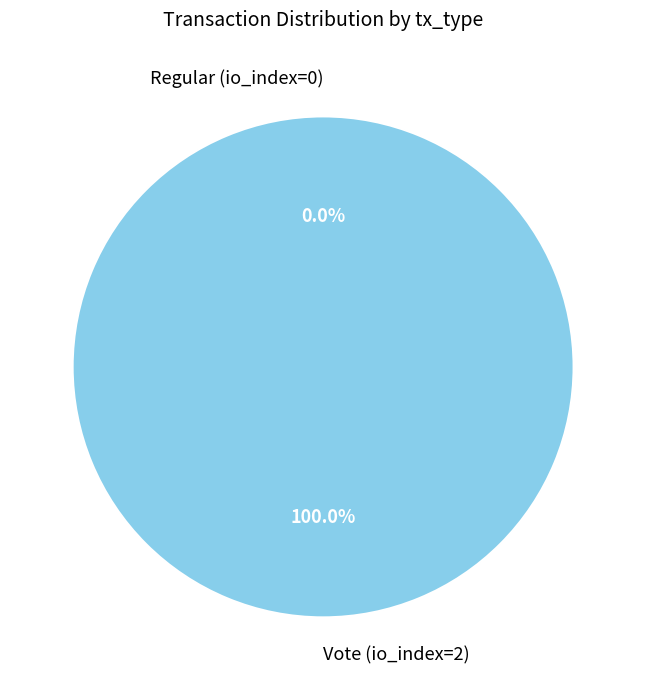

Is it true that Vote (io_index=2) is 99% of the pie?

False